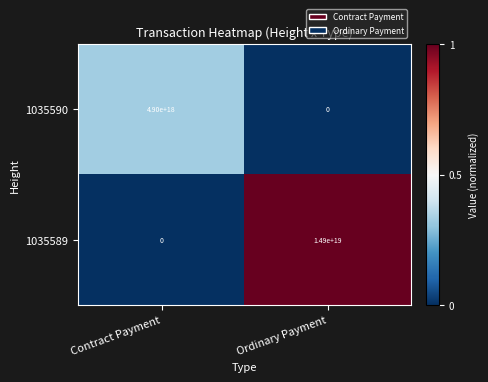

At which category is the sum across all series the highest?

Ordinary Payment